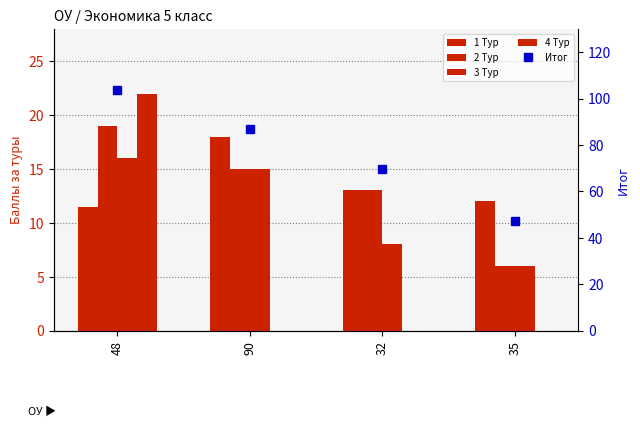

What is the sum of all Итог values?

307.2